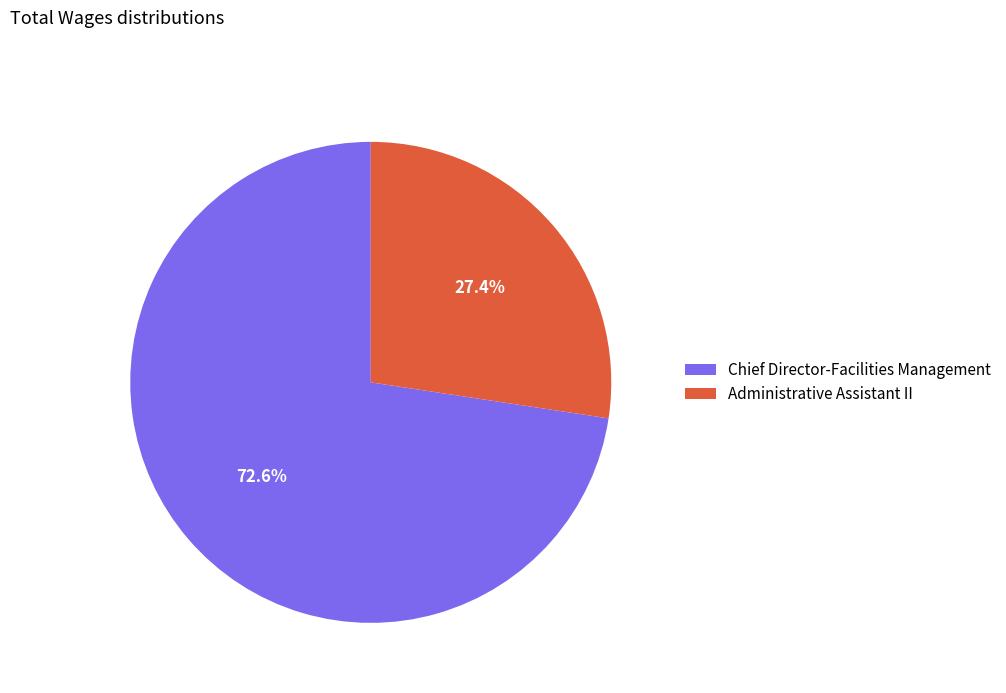

Which has a higher value, Chief Director-Facilities Management or Administrative Assistant II?

Chief Director-Facilities Management